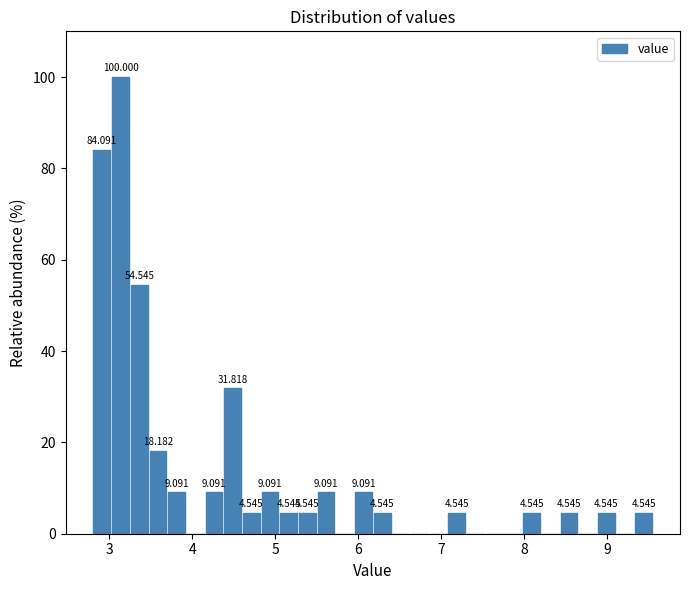

Read against the x-axis, roughly where is the centre of the tallest bar?

3.1